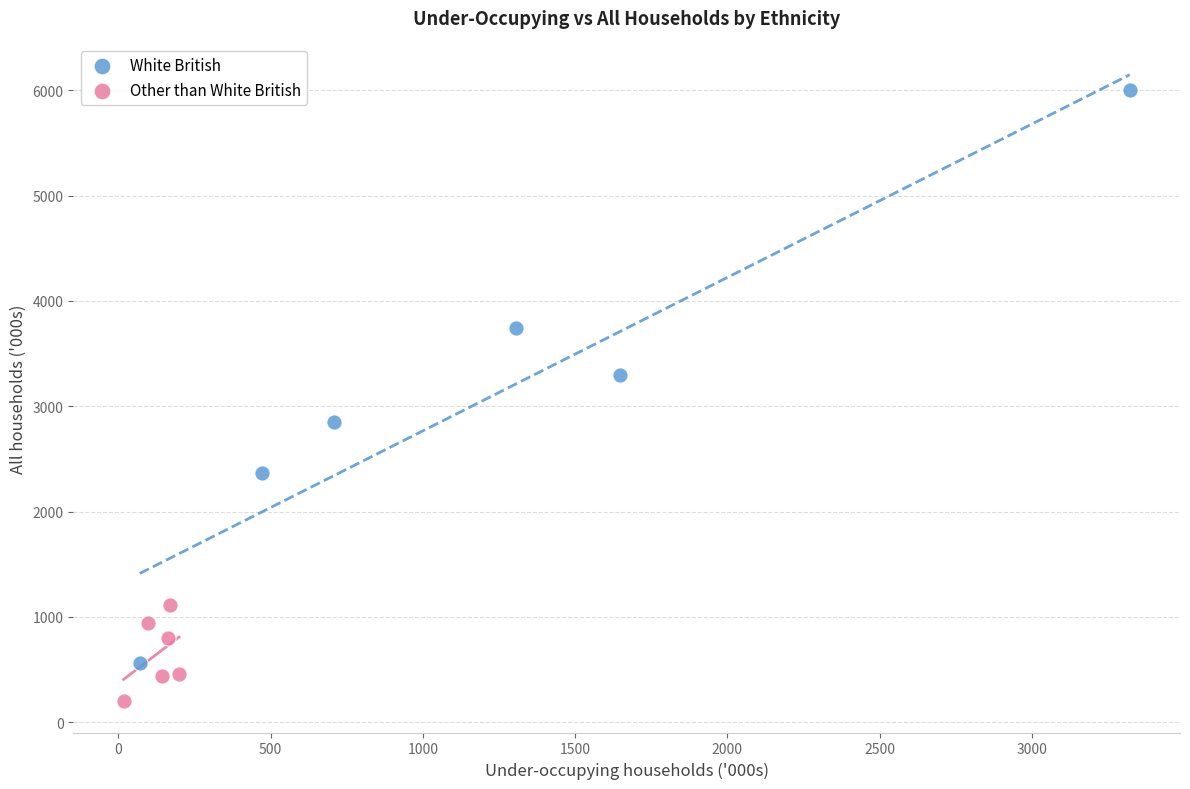

What are all the series names shown in the legend?

White British, Other than White British